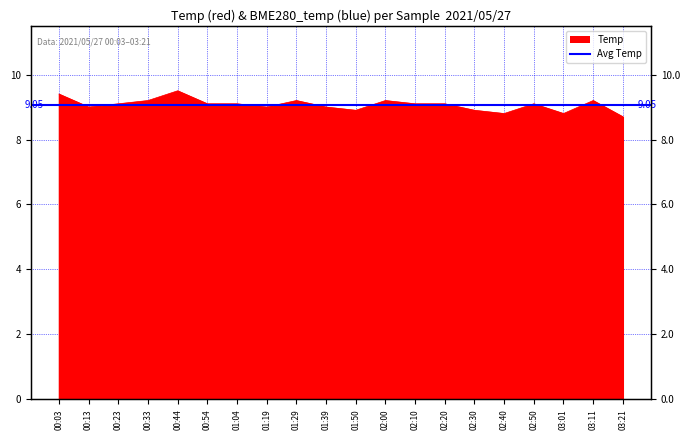

Read the value at 00:44.

9.5